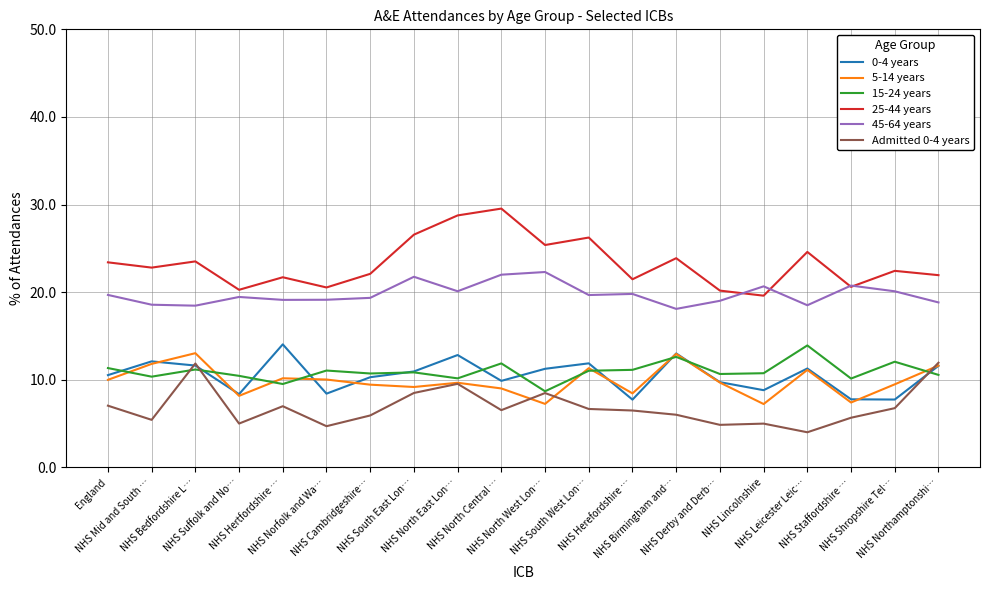

Reading left to right, what are all the values shown in this chart?

0-4 years: 0.1	0.1	0.1	0.1	0.1	0.1	0.1	0.1	0.1	0.1	0.1	0.1	0.1	0.1	0.1	0.1	0.1	0.1	0.1	0.1
5-14 years: 0.1	0.1	0.1	0.1	0.1	0.1	0.1	0.1	0.1	0.1	0.1	0.1	0.1	0.1	0.1	0.1	0.1	0.1	0.1	0.1
15-24 years: 0.1	0.1	0.1	0.1	0.1	0.1	0.1	0.1	0.1	0.1	0.1	0.1	0.1	0.1	0.1	0.1	0.1	0.1	0.1	0.1
25-44 years: 0.2	0.2	0.2	0.2	0.2	0.2	0.2	0.3	0.3	0.3	0.3	0.3	0.2	0.2	0.2	0.2	0.2	0.2	0.2	0.2
45-64 years: 0.2	0.2	0.2	0.2	0.2	0.2	0.2	0.2	0.2	0.2	0.2	0.2	0.2	0.2	0.2	0.2	0.2	0.2	0.2	0.2
Admitted 0-4 years: 0.1	0.1	0.1	0.1	0.1	0.0	0.1	0.1	0.1	0.1	0.1	0.1	0.1	0.1	0.0	0.0	0.0	0.1	0.1	0.1